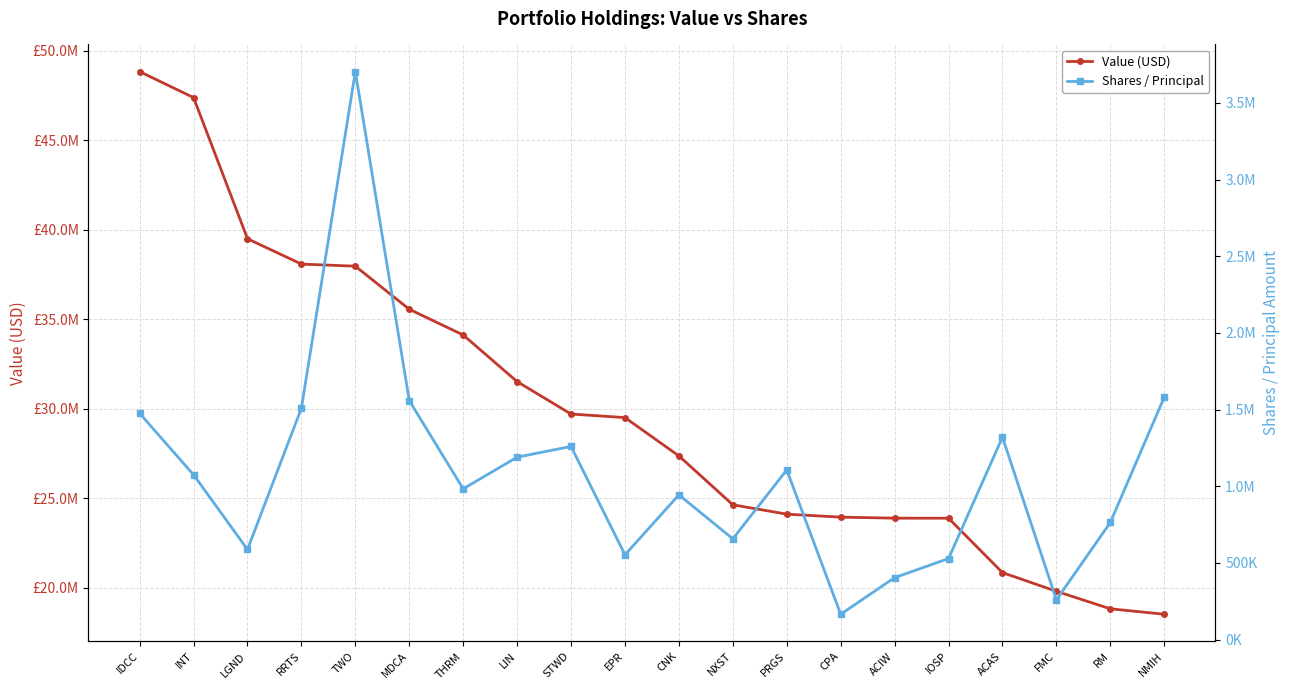

At which category does the chart reach its minimum across all series?

CPA